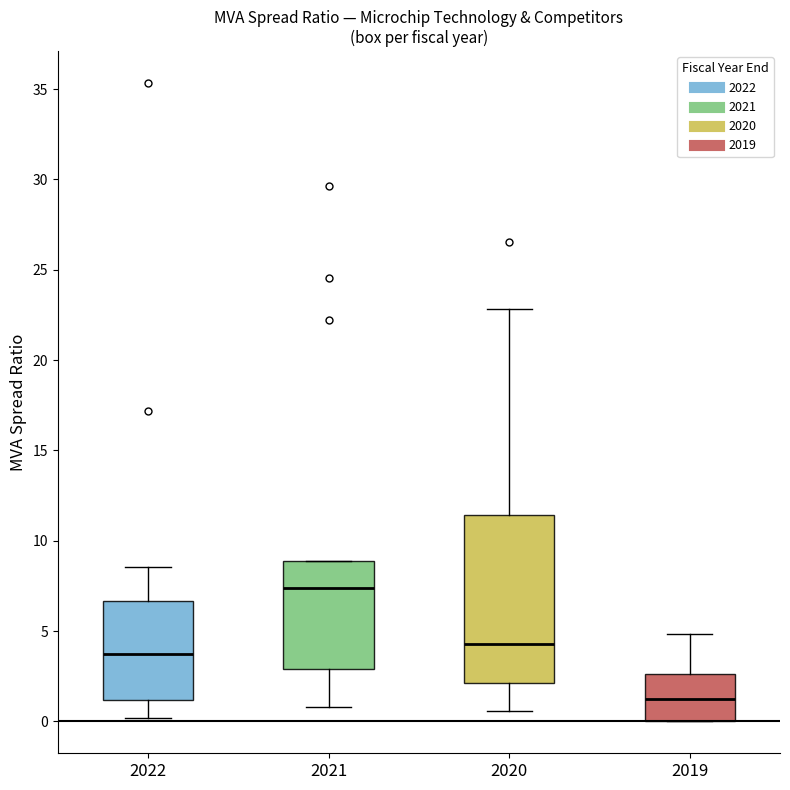

Reading left to right, read every box against the y-axis: the position of its median line, the range the box covers, and the ends of its whiskers. The values are not printed on the chart, so give them approximately, as read against the axis.

2022: median 3.5, box 1.0 to 6.5, whiskers 0.0 to 8.5
2021: median 7.5, box 3.0 to 9.0, whiskers 1.0 to 9.0
2020: median 4.5, box 2.0 to 11.5, whiskers 0.5 to 23.0
2019: median 1.0, box 0.0 to 2.5, whiskers 0.0 to 5.0